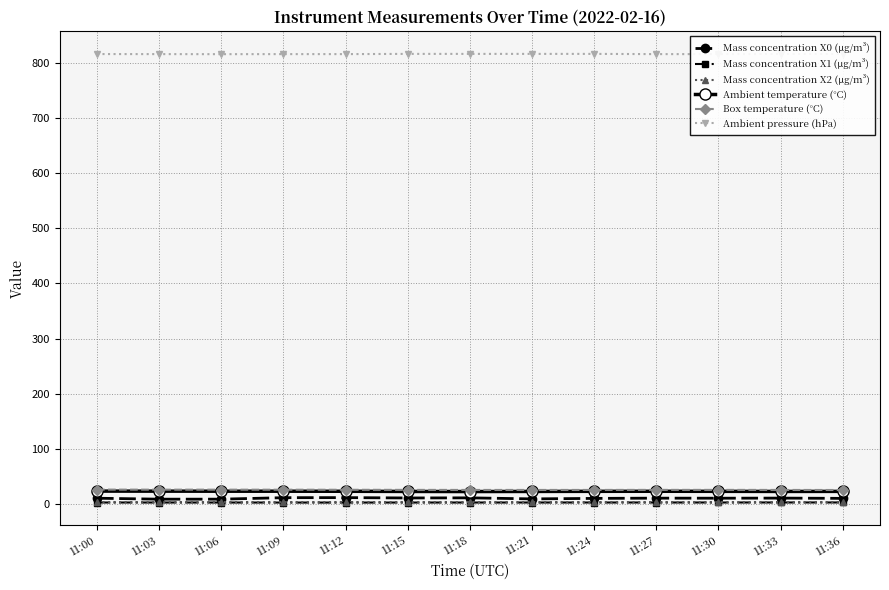

At how many categories does at least one series exceed 240?

13